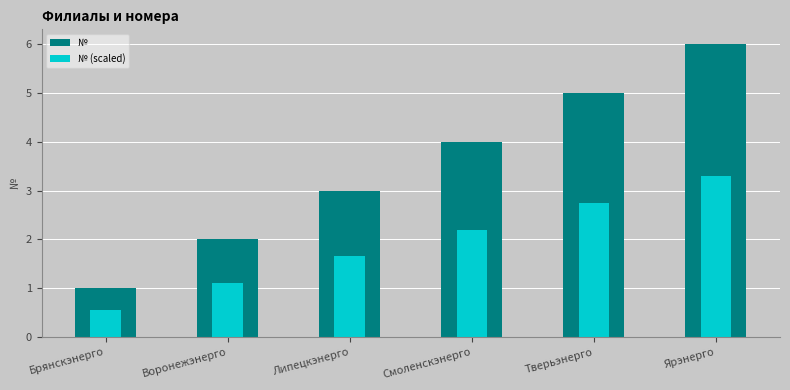

What is the difference between the maximum and minimum values in the № (scaled) series?

2.8